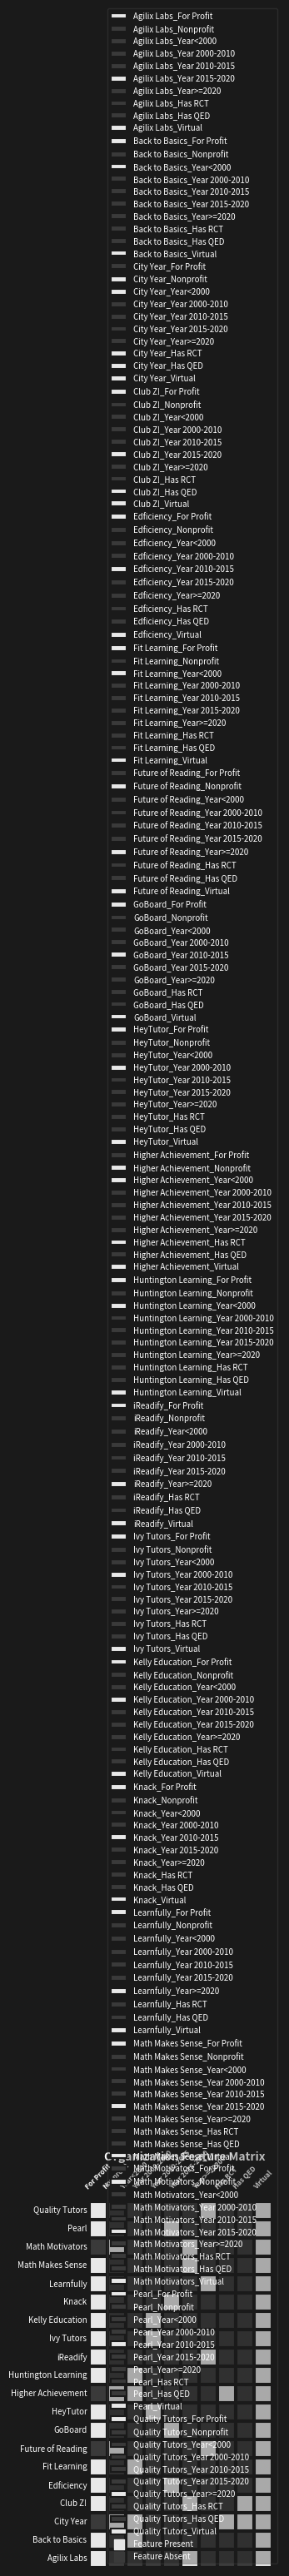

Which label corresponds to the smallest value in the chart?

Back to Basics